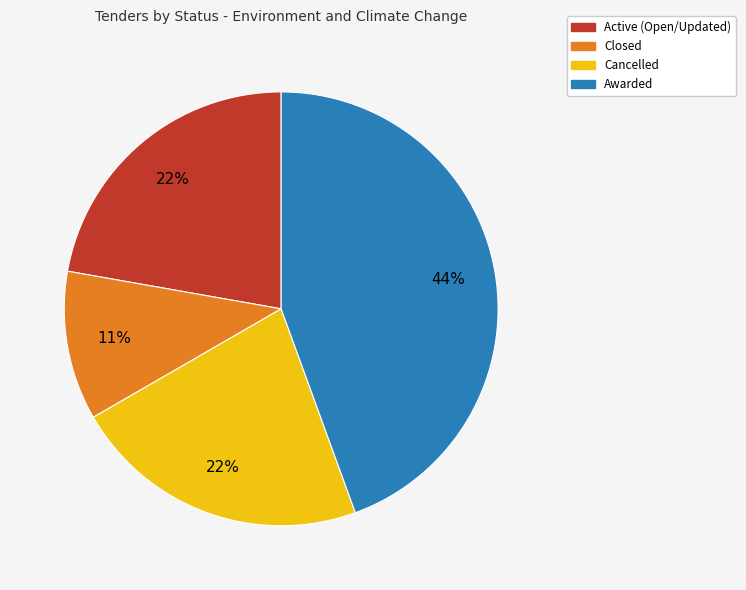

How many slices are in this pie chart?

4